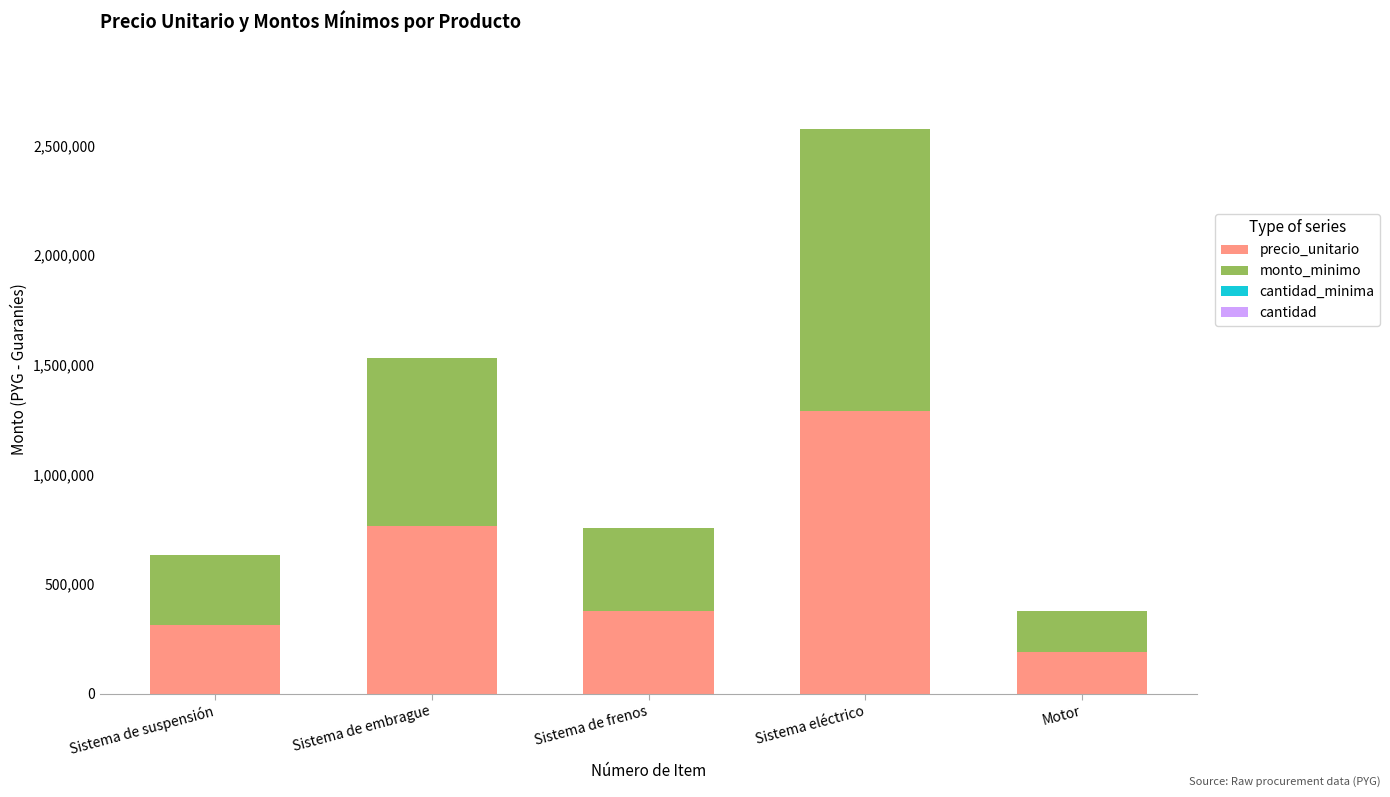

The precio_unitario series shows 2291984 at Sistema eléctrico. True or false?

False